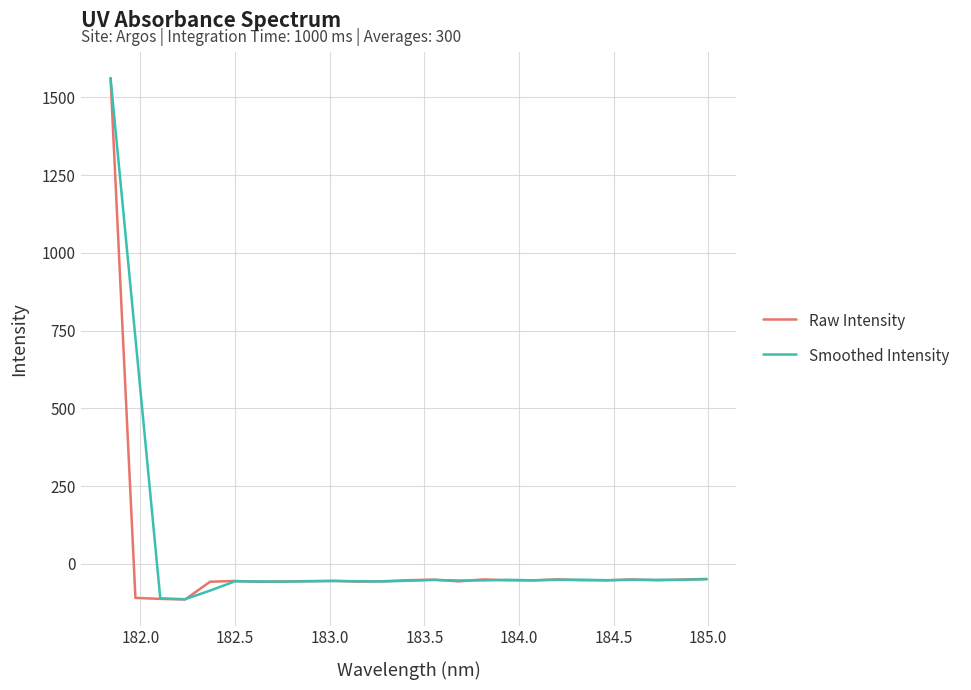

What is the smallest value displayed?

-114.3